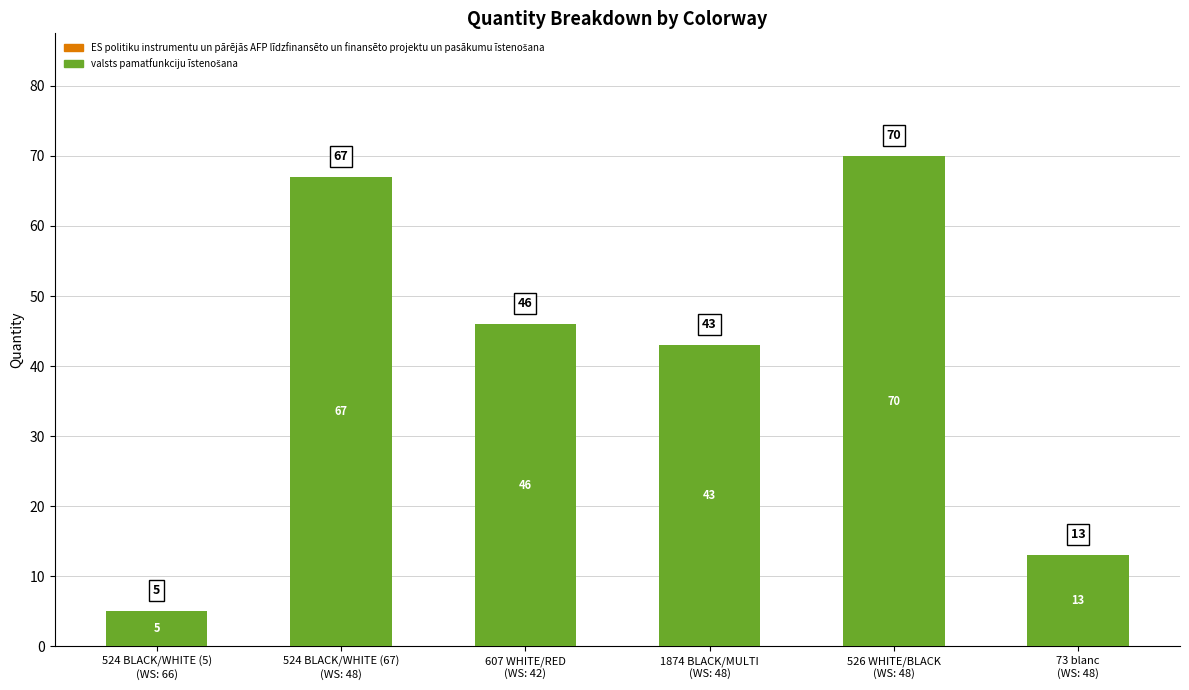

What position from the left is 526 WHITE/BLACK
(WS: 48)?

5